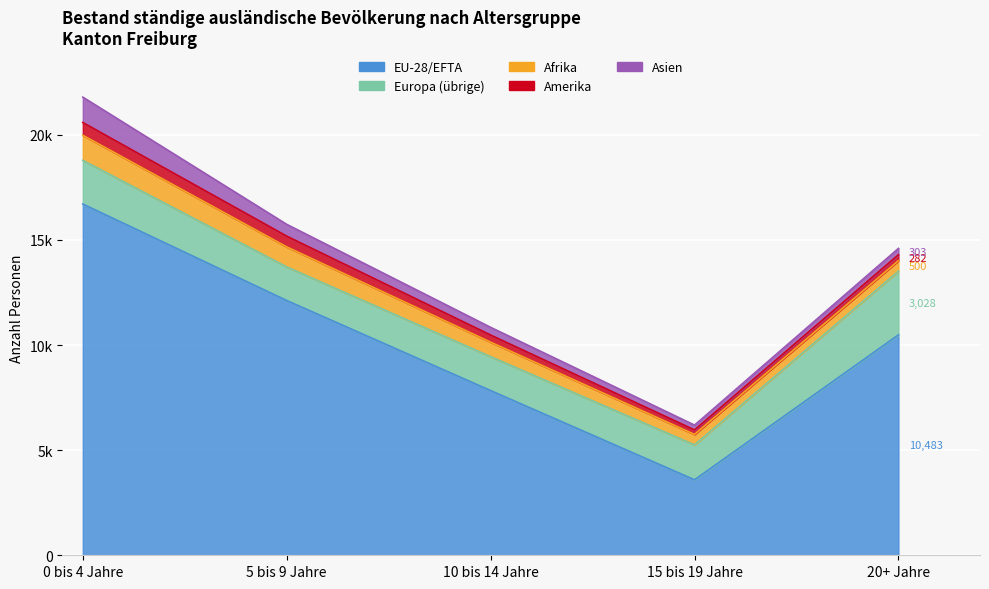

At which label does Europa (übrige) reach its peak?

20+ Jahre